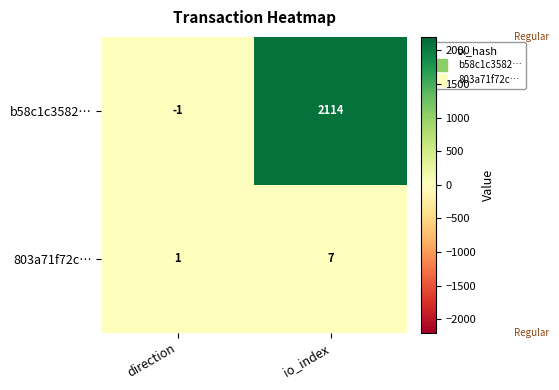

What is the approximate value of b58c1c3582… at io_index?

2114